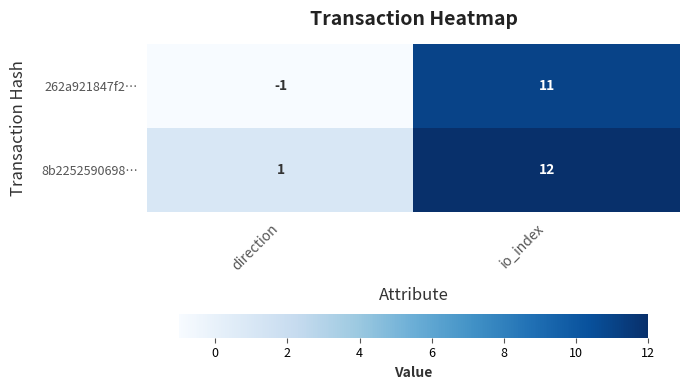

How many distinct data groups are displayed?

2